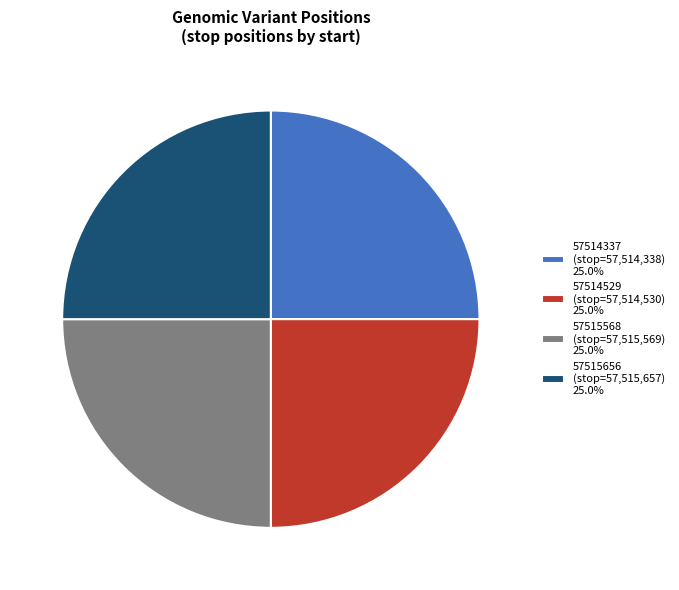

Approximately how many times larger is the value at 57515656 (stop=57,515,657) 25.0% compared to 57515568 (stop=57,515,569) 25.0%?

1.0